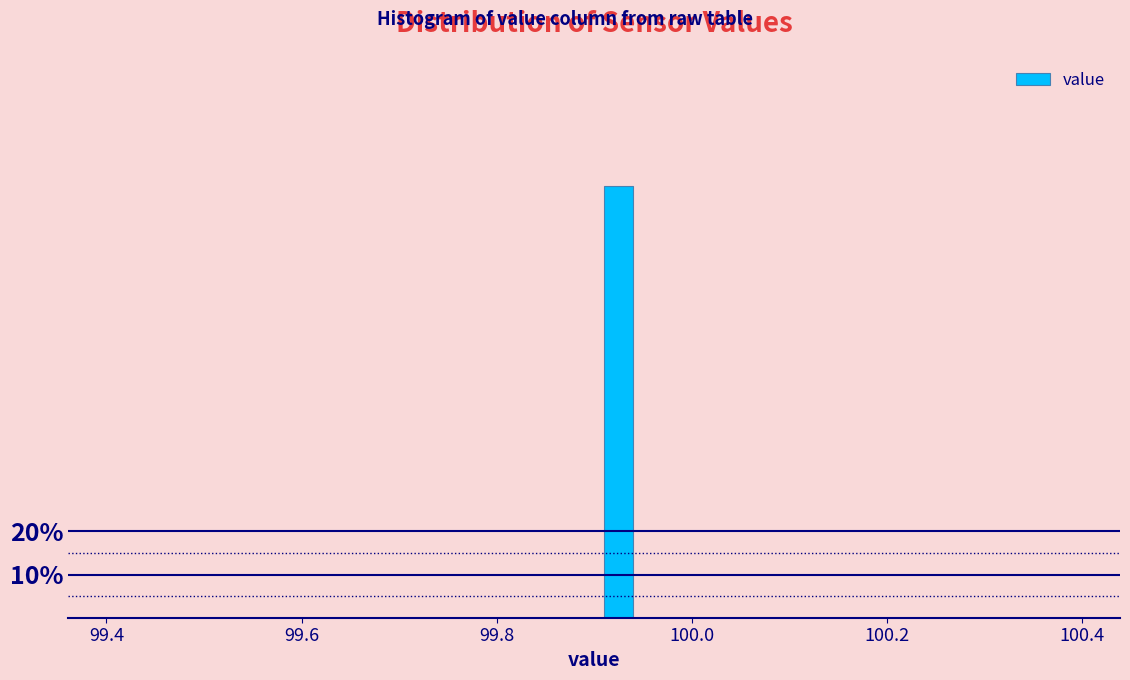

Around what value on the x-axis is the tallest bar? Give the approximate position of its centre, as read against the axis.

99.92